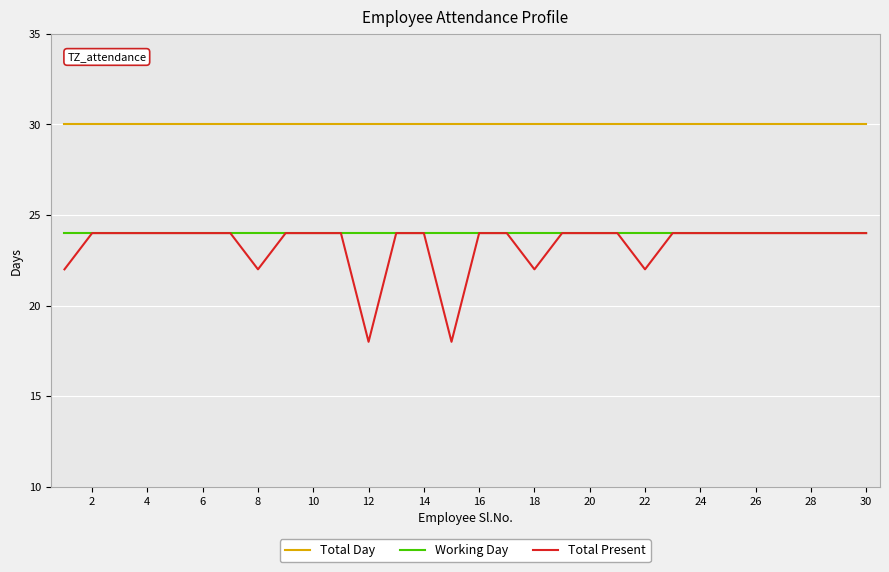

What is the minimum value shown in the chart?

18